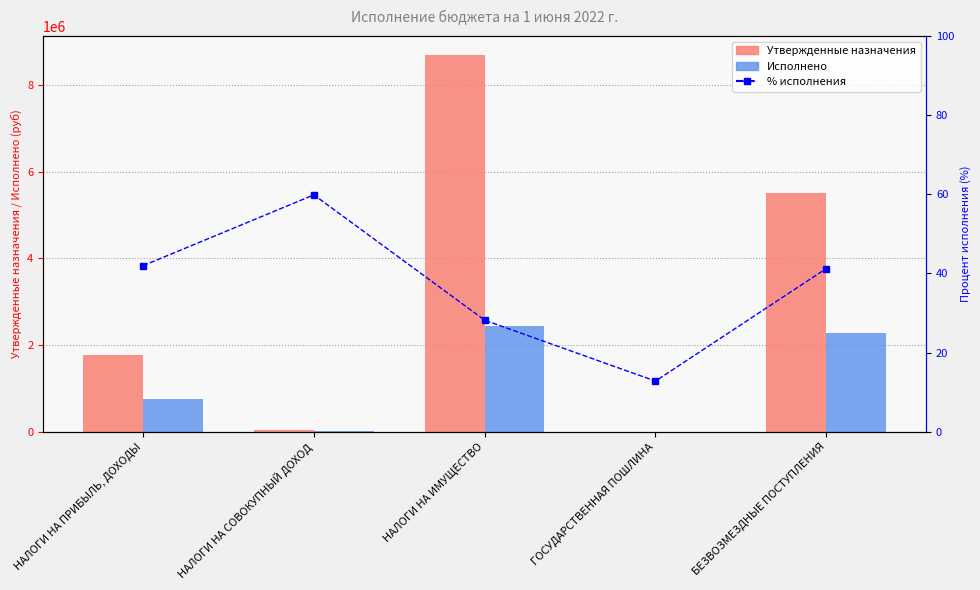

What is the value of the % исполнения bar at the 1st from the left?

42.0